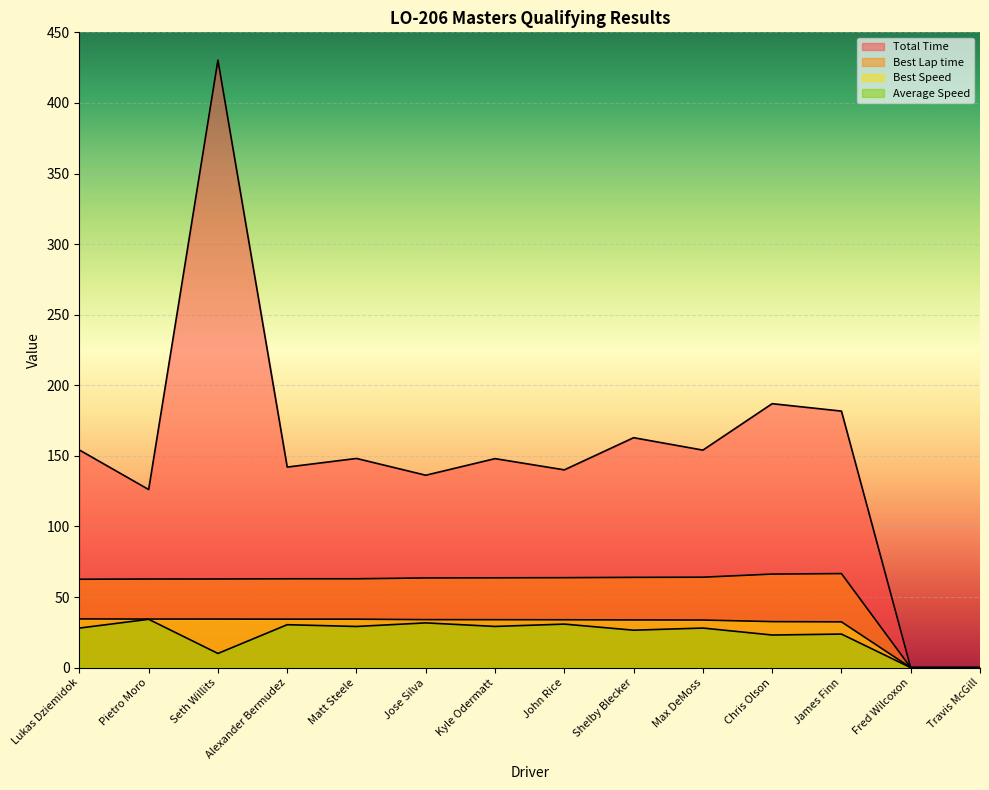

At which category does Best Lap time reach its first local peak?

James Finn